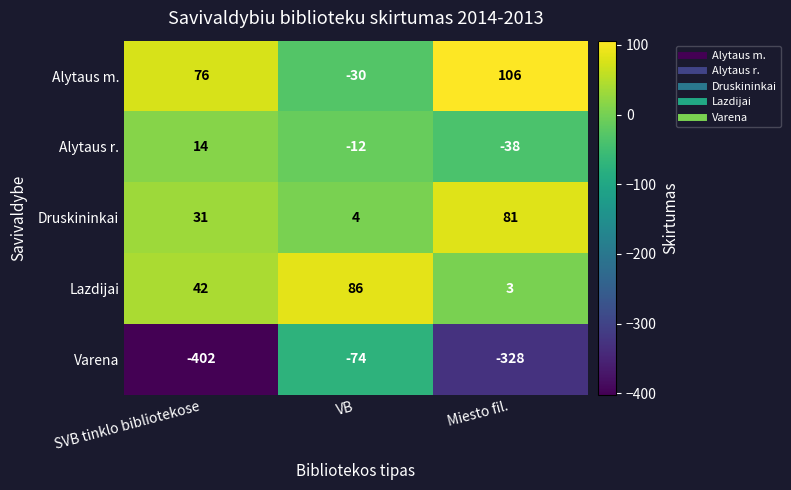

At which label is Lazdijai closest to 44?

SVB tinklo bibliotekose